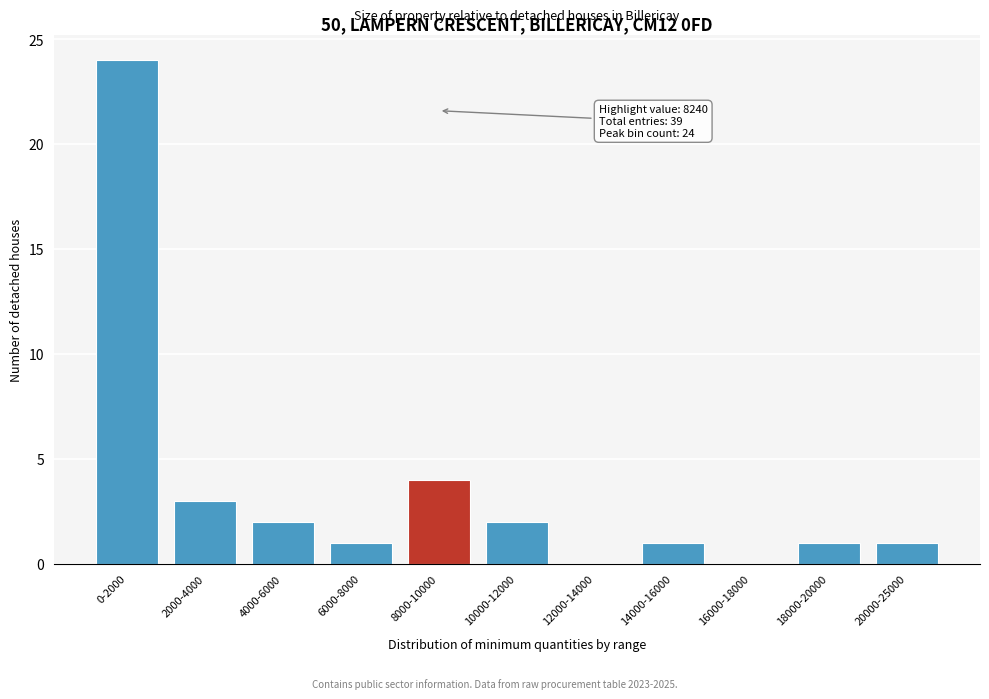

Reading left to right, transcribe all the data shown in this chart.

0-2000=24	2000-4000=3	4000-6000=2	6000-8000=1	8000-10000=4	10000-12000=2	12000-14000=0	14000-16000=1	16000-18000=0	18000-20000=1	20000-25000=1